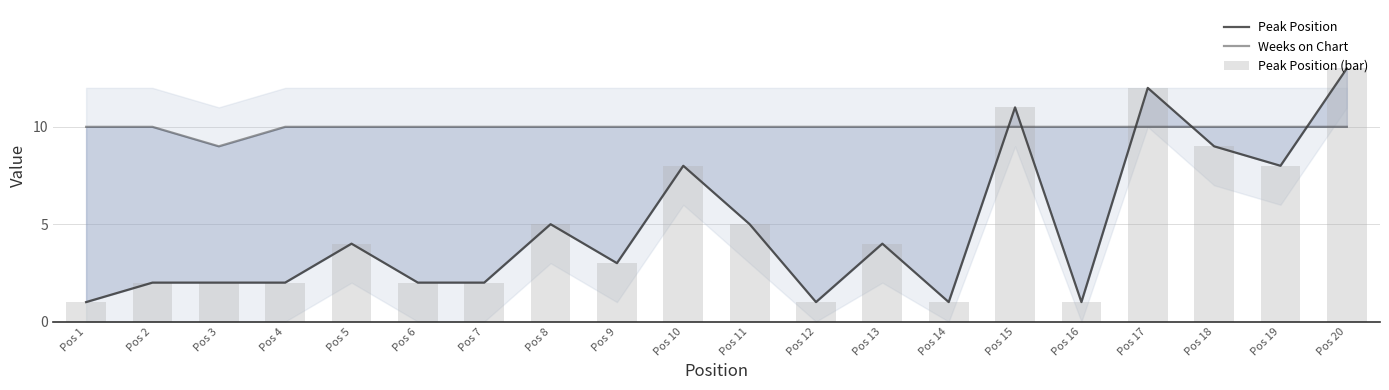

At which category is the sum across all series the highest?

Pos 20